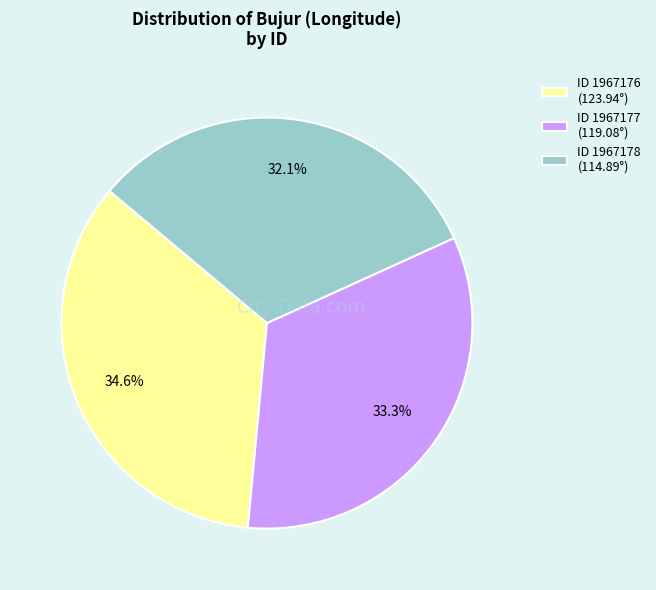

To the nearest percent, what is the average slice percentage?

33%